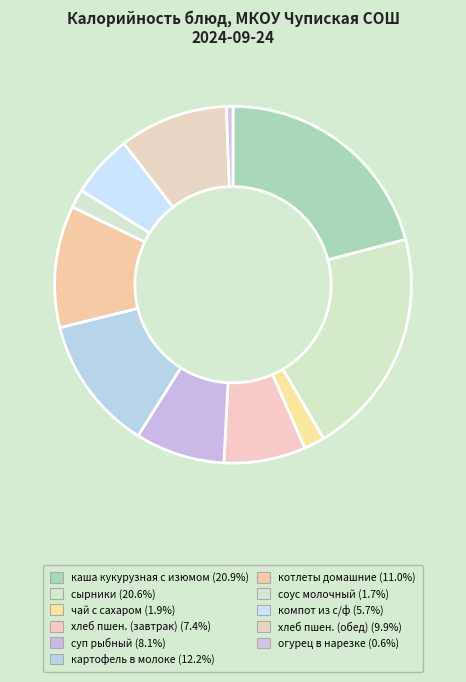

Is there a majority slice in this chart?

No